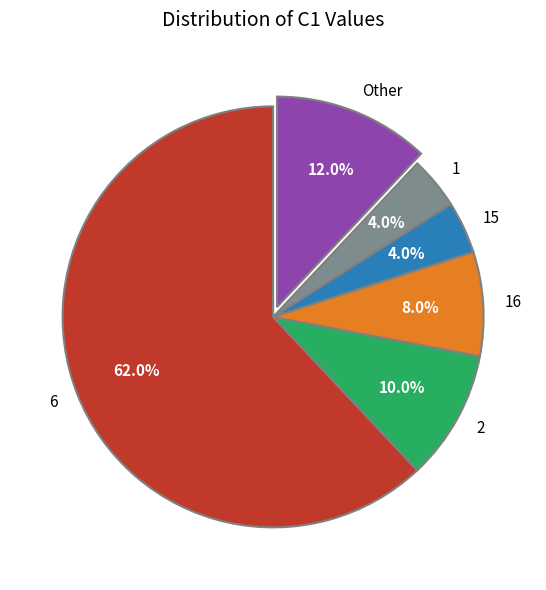

To the nearest percent, what is the difference between the 16 and 1 slice percentages?

4%